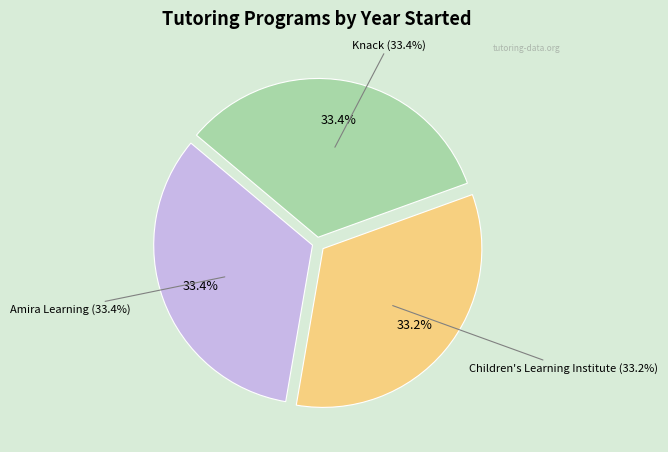

To the nearest percent, what portion does Knack represent?

33%